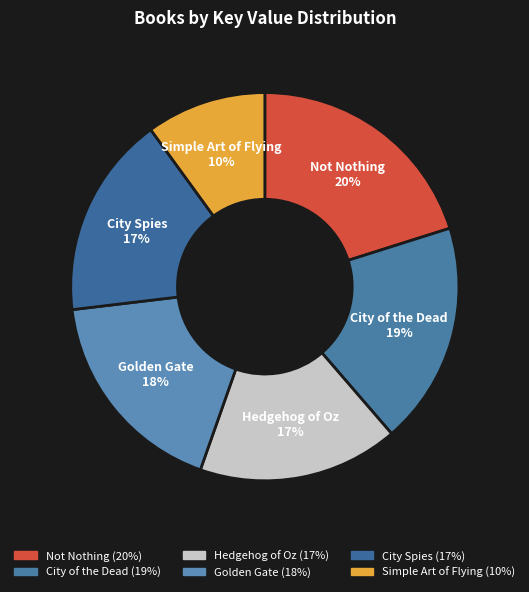

Which has a higher value, Simple Art of Flying or Golden Gate?

Golden Gate